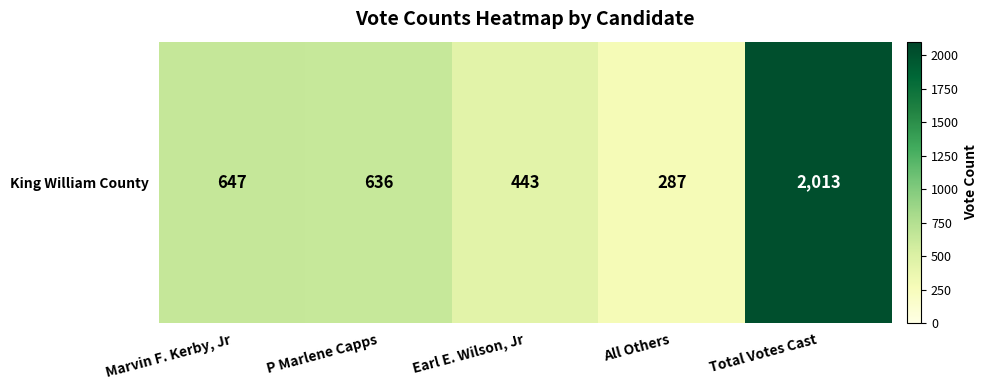

Is it true that the value at Earl E. Wilson, Jr is 649?

False